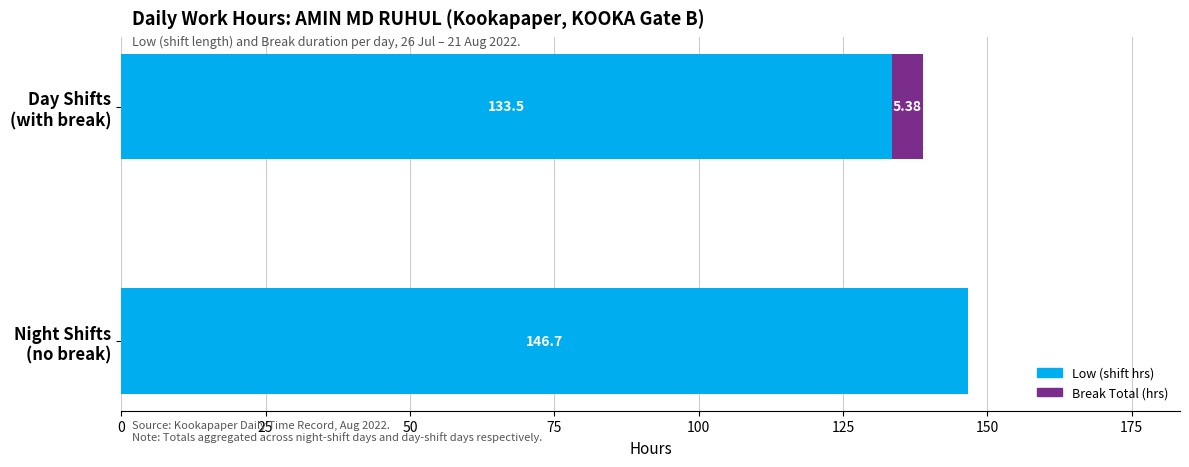

Count the number of data series in this chart.

2